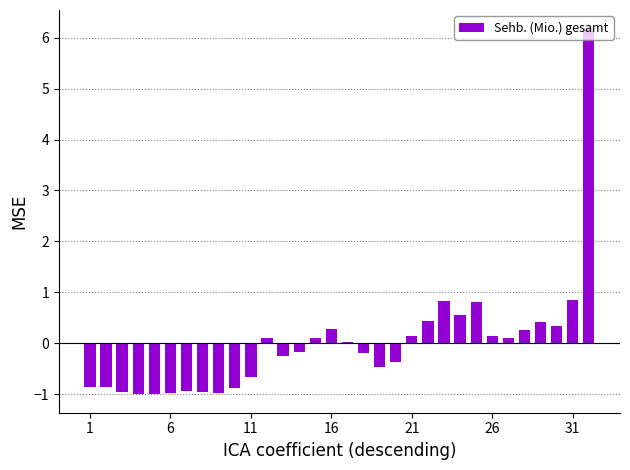

How many categories are shown in the chart?

32